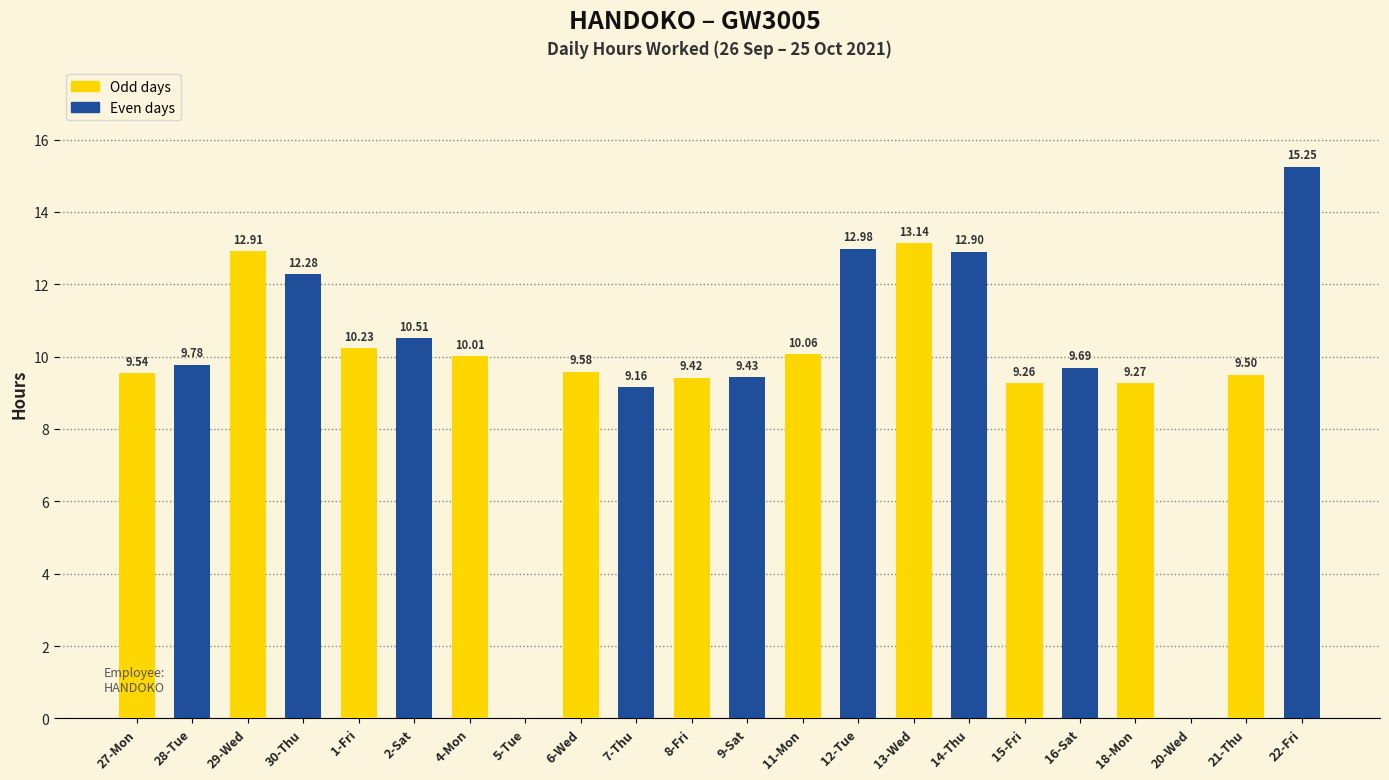

Between 15-Fri and 9-Sat, which is larger?

9-Sat